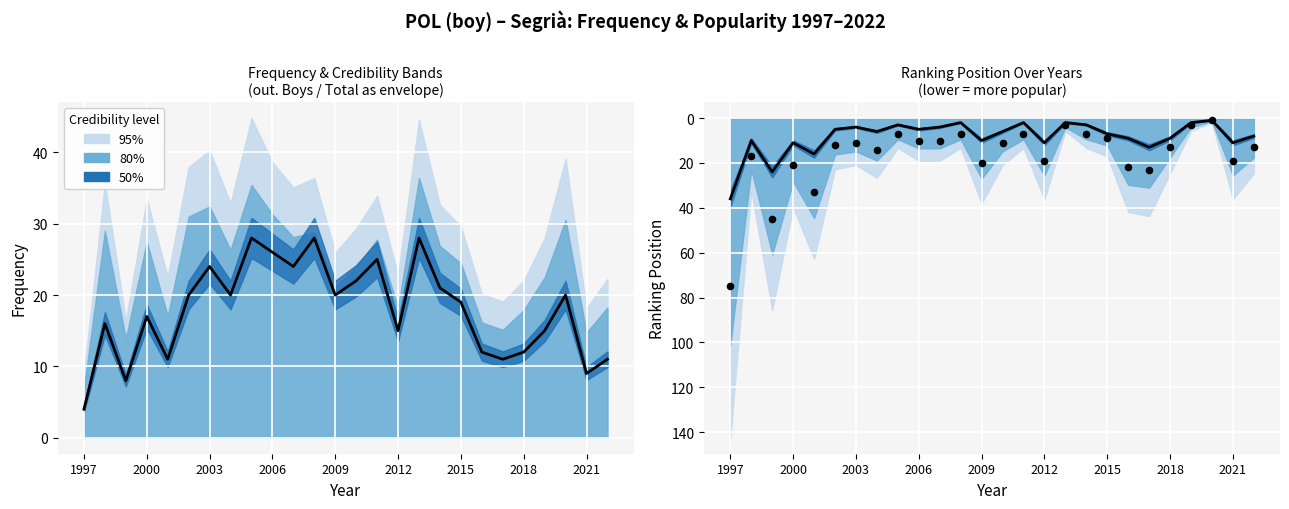

Which series has the largest Y range (max minus min)?

Position. Total